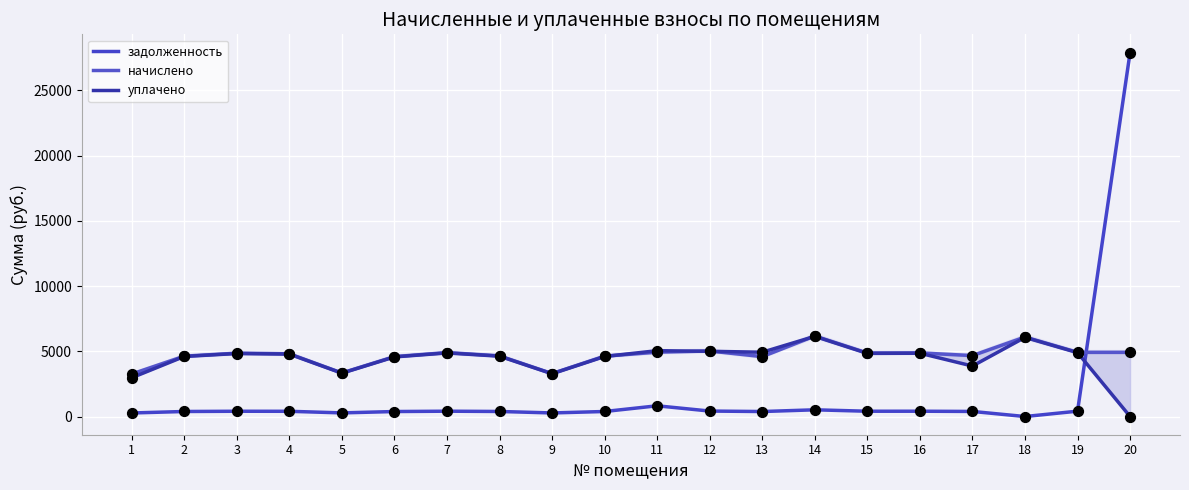

Which series reaches the maximum Y coordinate?

задолженность